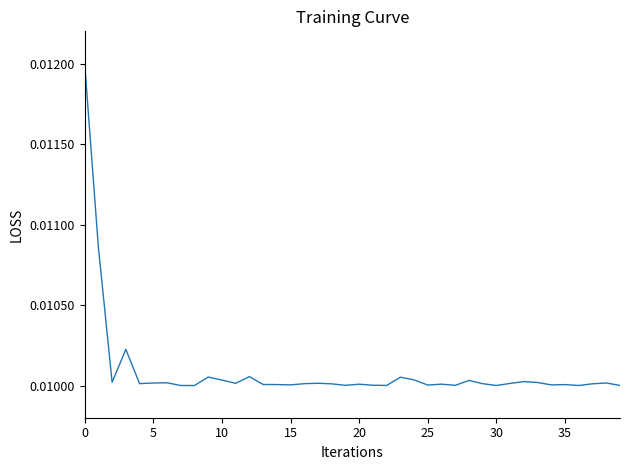

How many lines are shown in the chart?

1